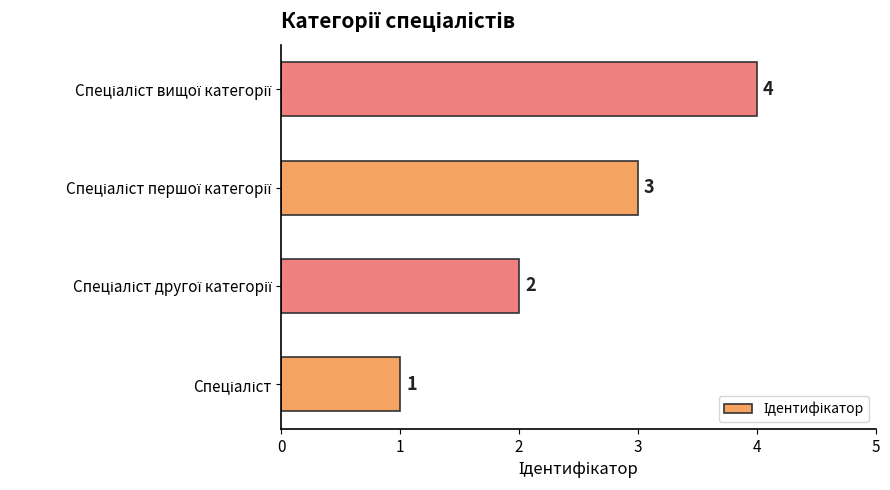

What is the maximum value shown in the chart?

4